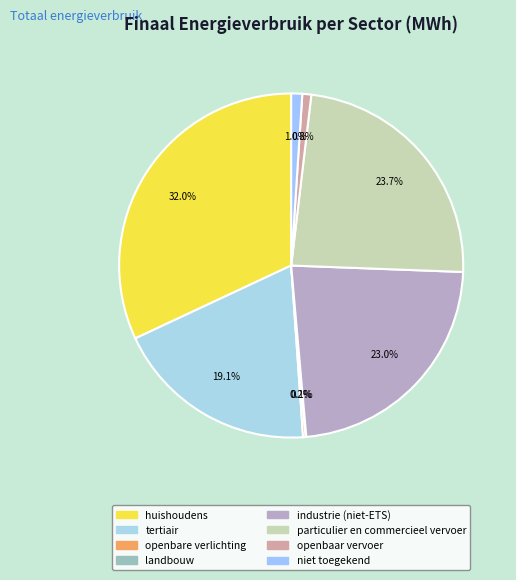

Rank the categories by value from highest to lowest.

huishoudens, particulier en commercieel vervoer, industrie (niet-ETS), tertiair, niet toegekend, openbaar vervoer, openbare verlichting, landbouw